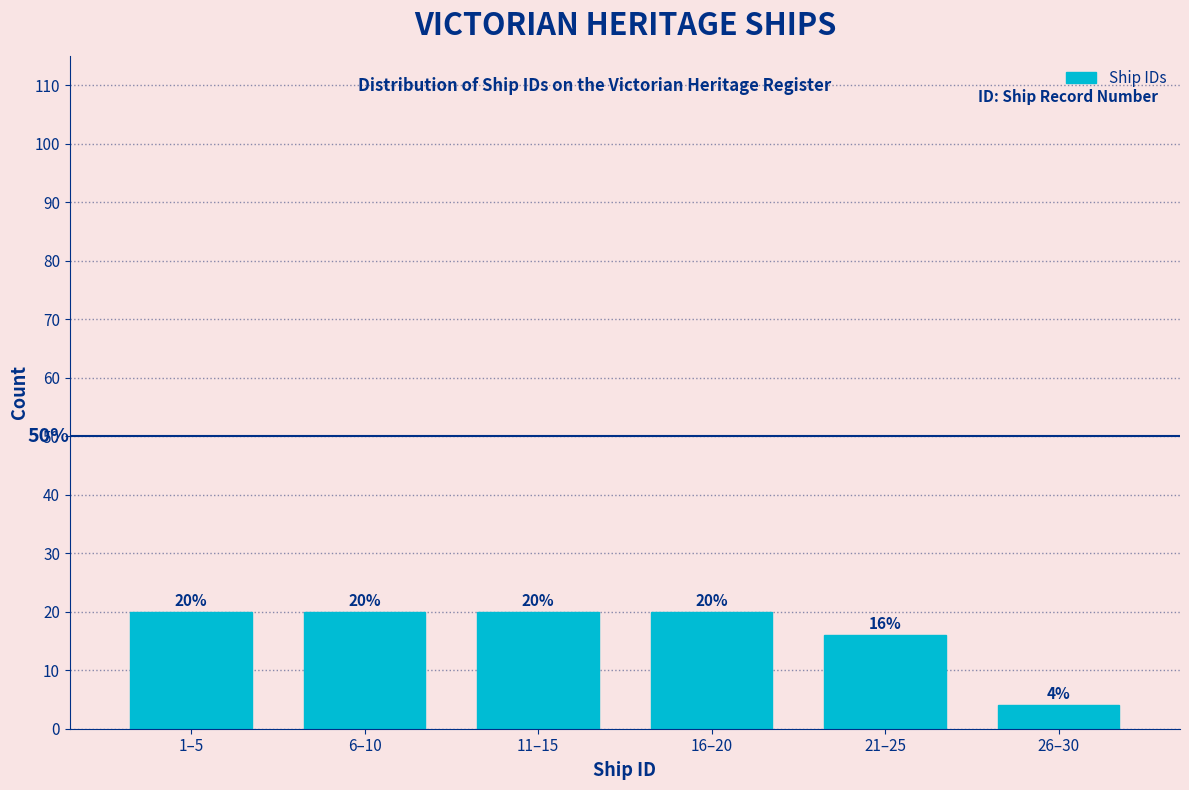

Reading left to right, what are all the values shown in this chart?

20	20	20	20	16	4